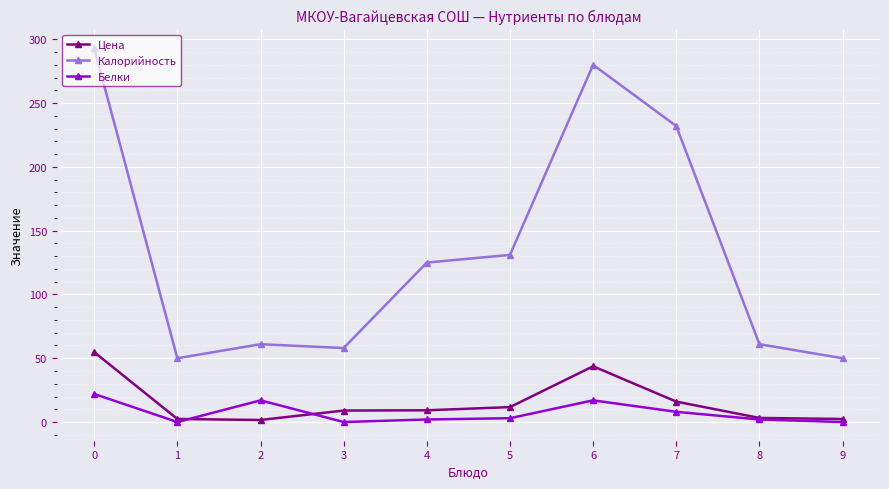

Which series has the largest total across all categories?

Калорийность